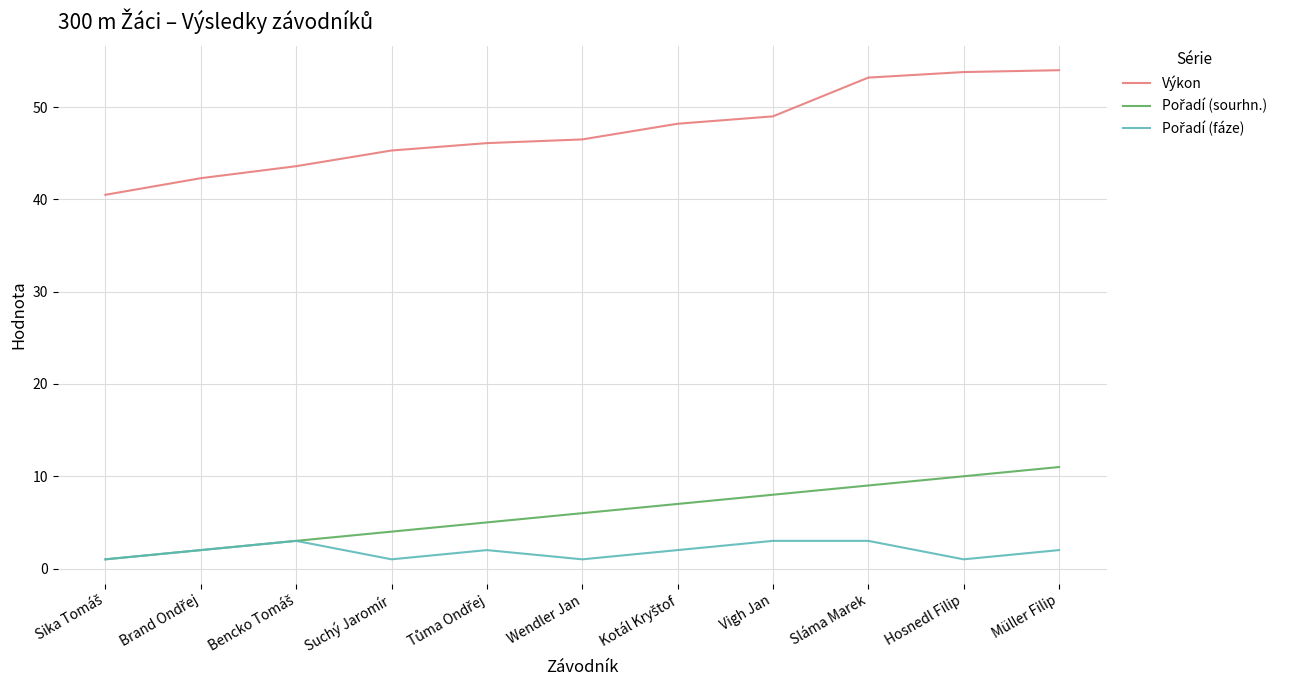

True or false: Výkon has more than 1 interior local peaks.

False